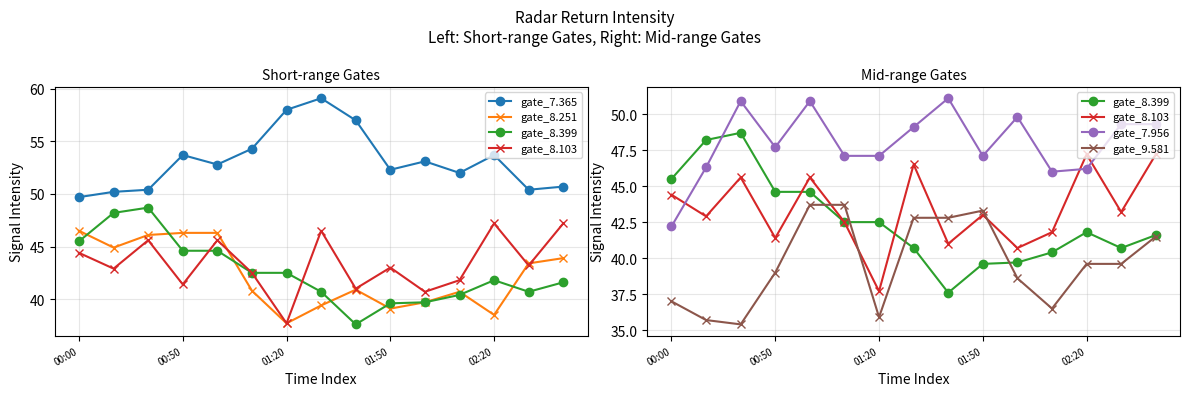

Which series has the largest range (max minus min)?

gate_8.399